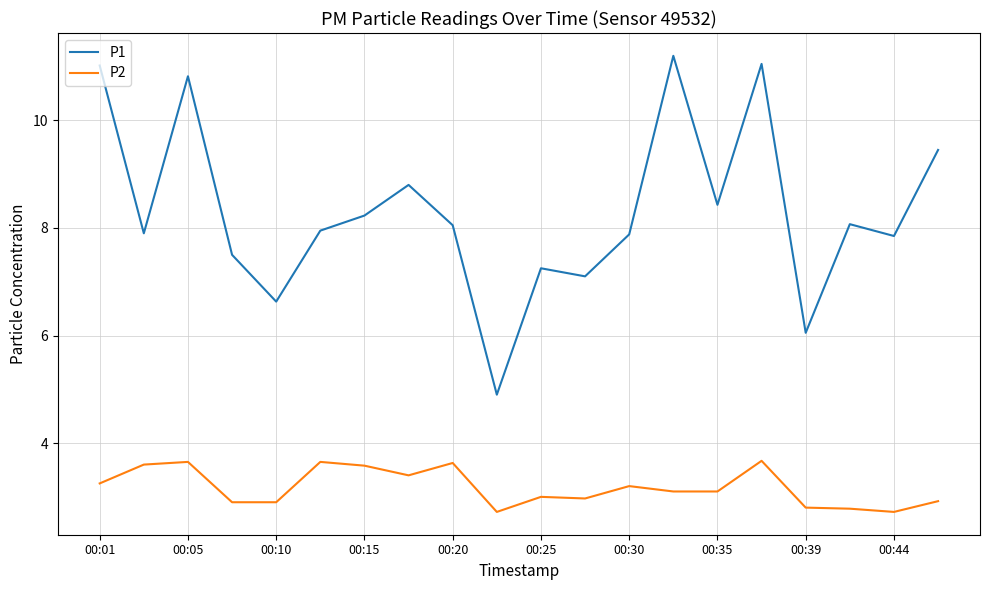

List the series in order of their peak value, lowest first.

P2, P1